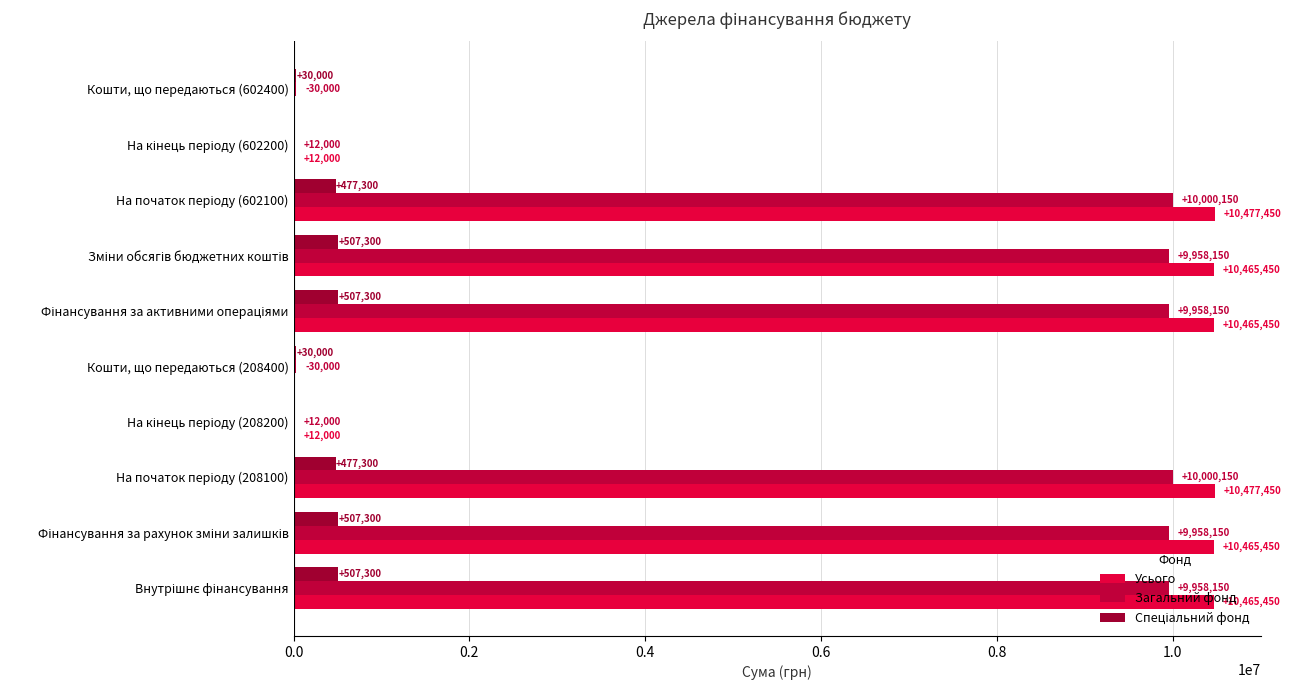

How many data points does each series have?

10